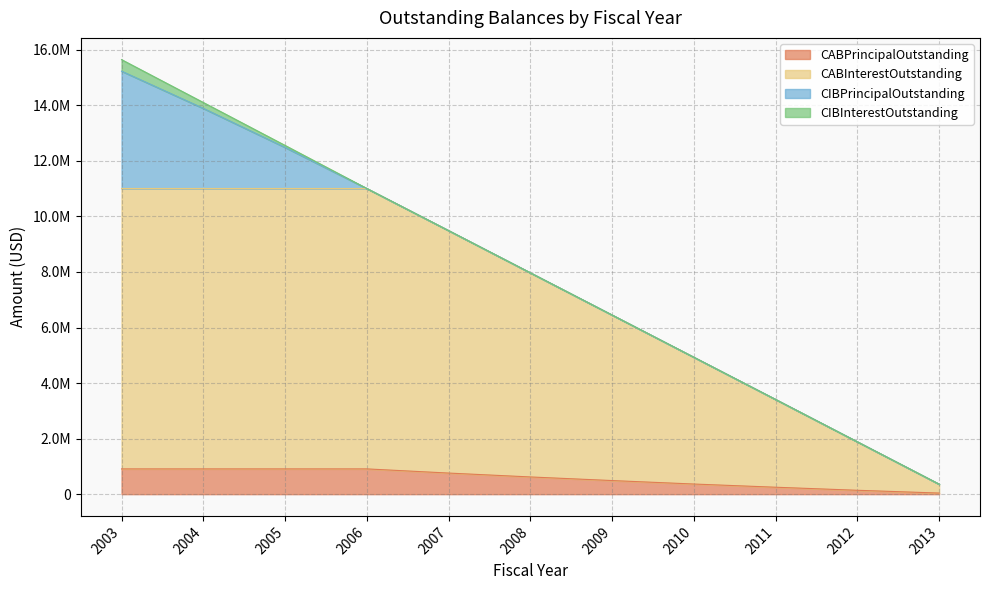

At how many categories does at least one series exceed 4075953?

8